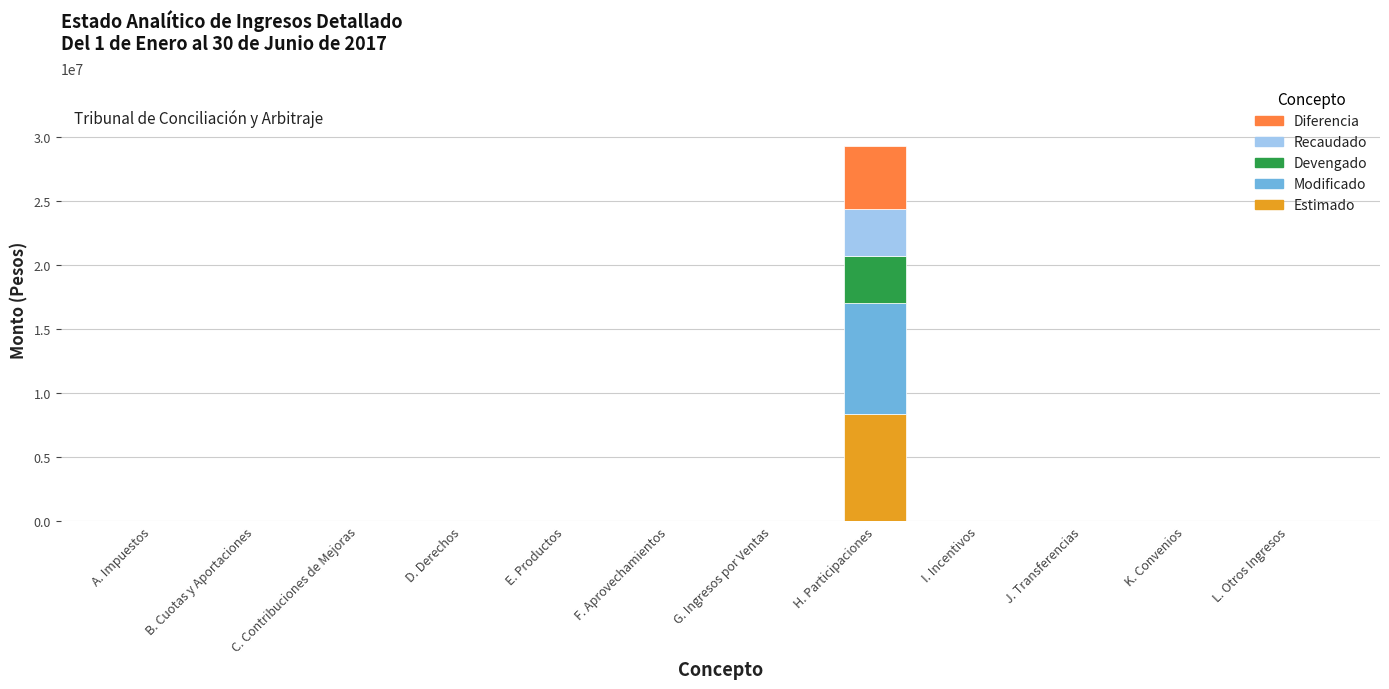

What is the sum of all Estimado values?

8371293